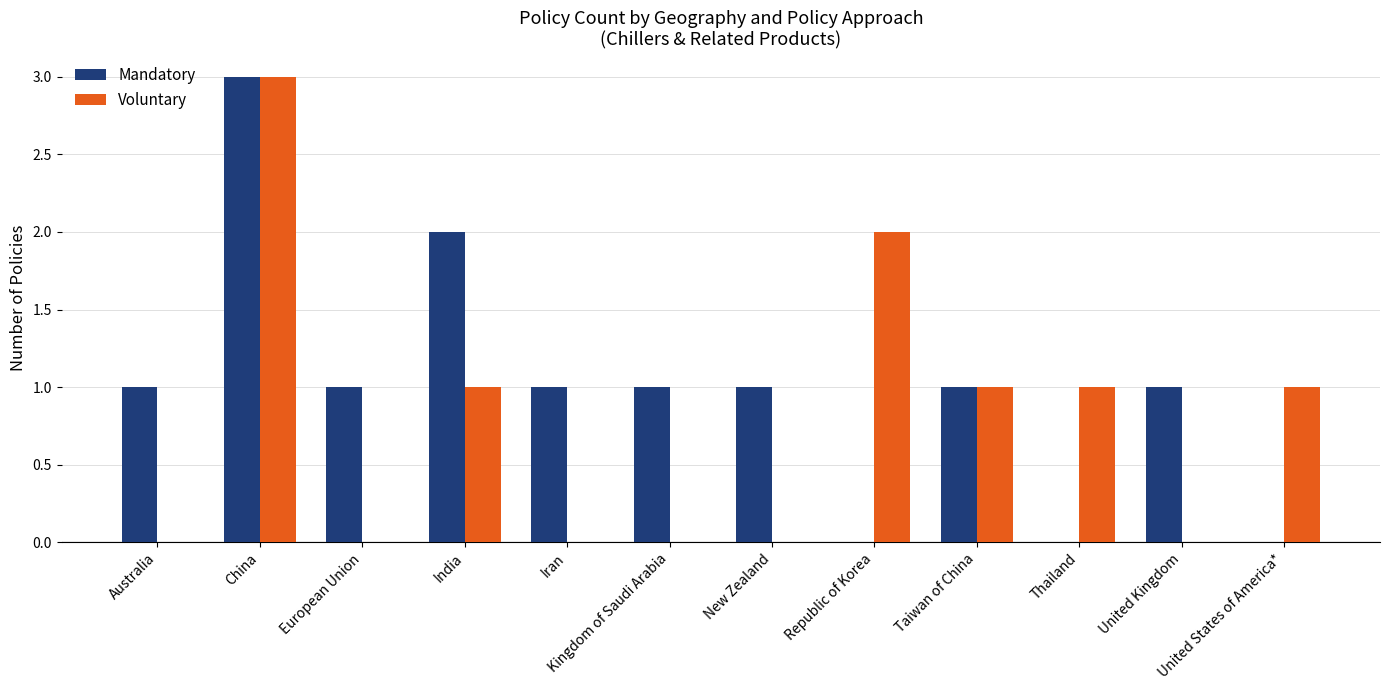

Does the chart contain stacked bars?

No